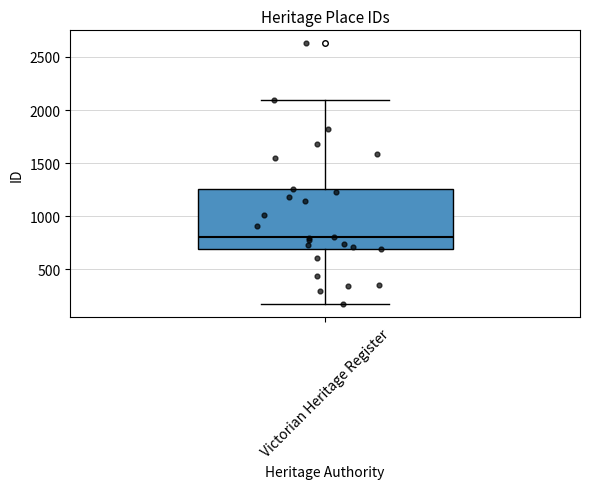

Read this box plot against the y-axis: the position of the median line, the range covered by the box, and the ends of both whiskers. The values are not printed on the chart, so give them approximately, as read against the axis.

median 800, box 700 to 1250, whiskers 150 to 2100